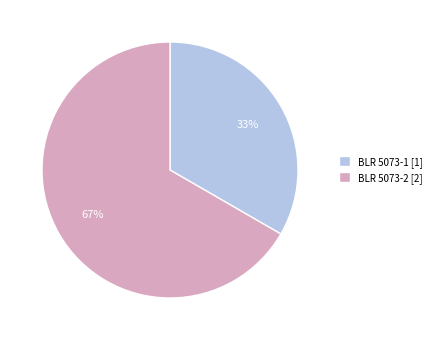

Does BLR 5073-2 account for over 50% of the chart?

Yes